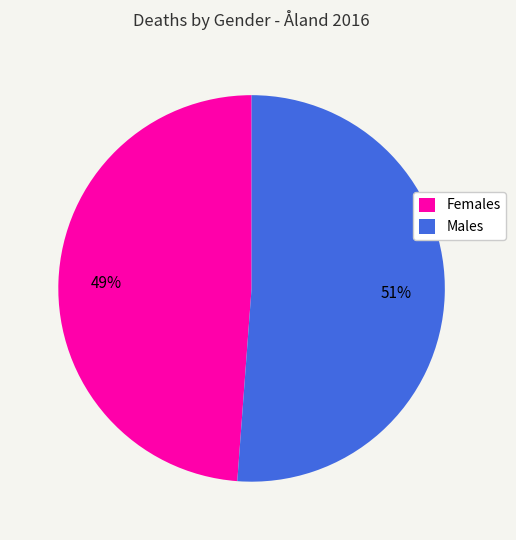

Count the number of slices in the pie.

2